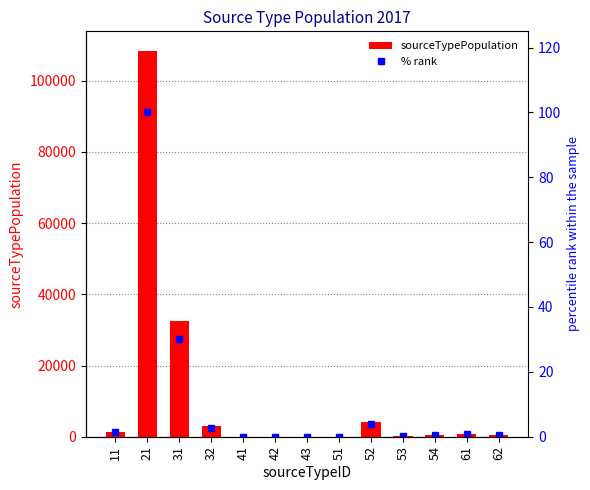

Is the value of sourceTypePopulation at 41 greater than the value of % rank at 54?

Yes